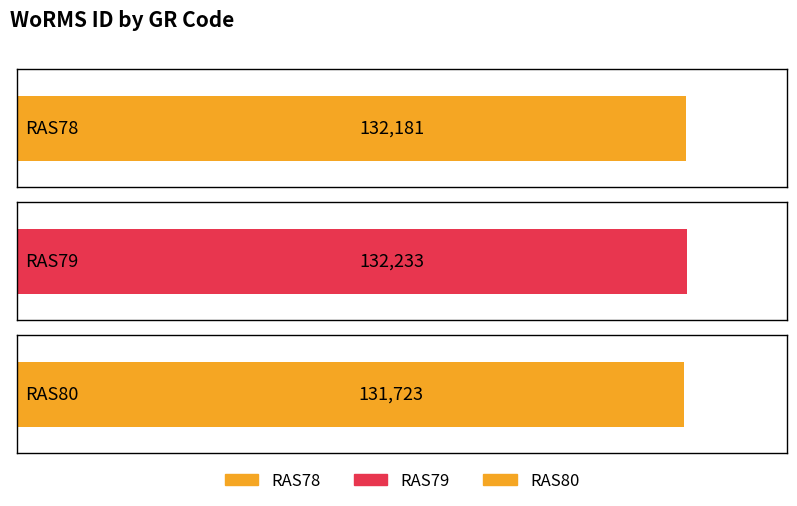

True or false: the data shows 132181 at RAS78.

True